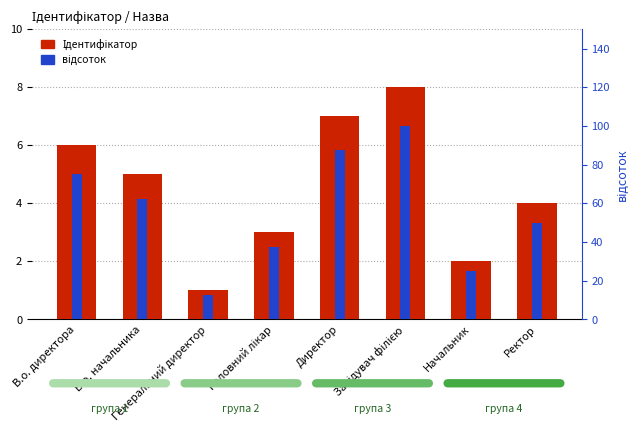

How many Ідентифікатор values are between 3 and 7?

5